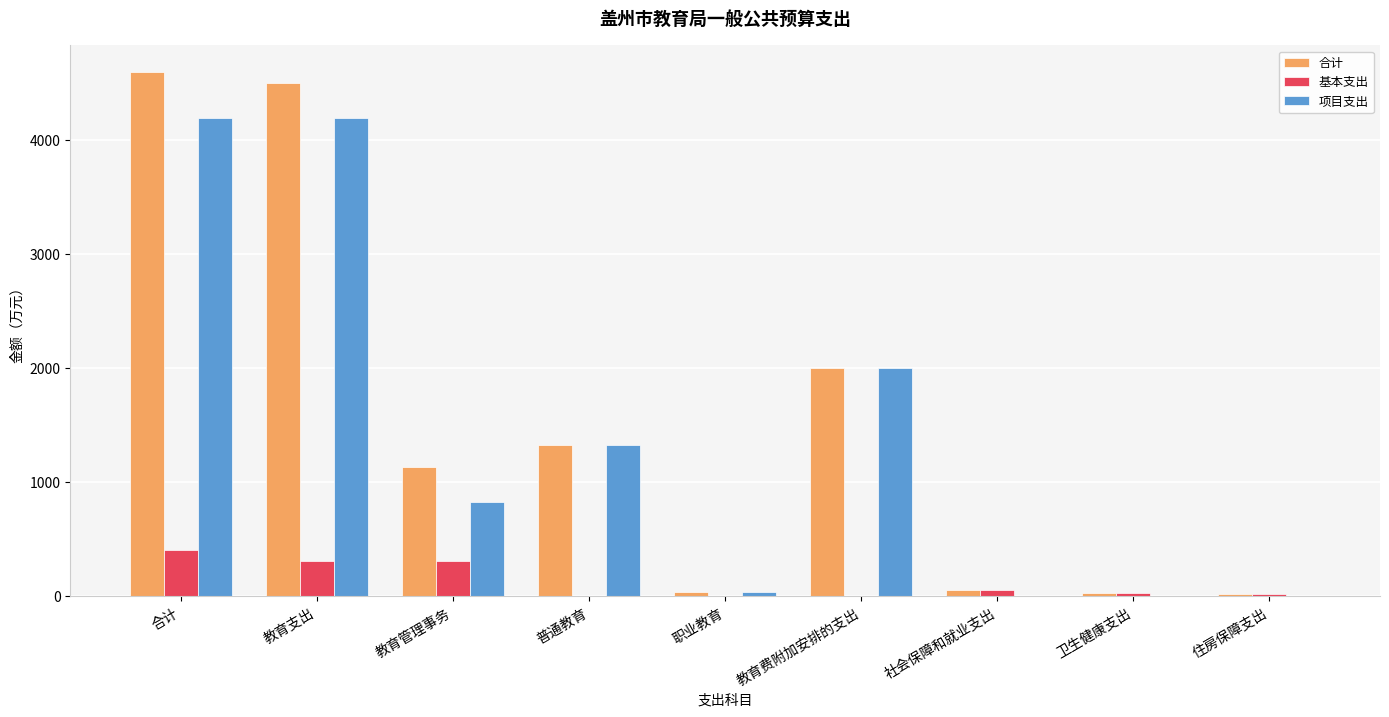

What is the maximum value for 项目支出?

4187.3